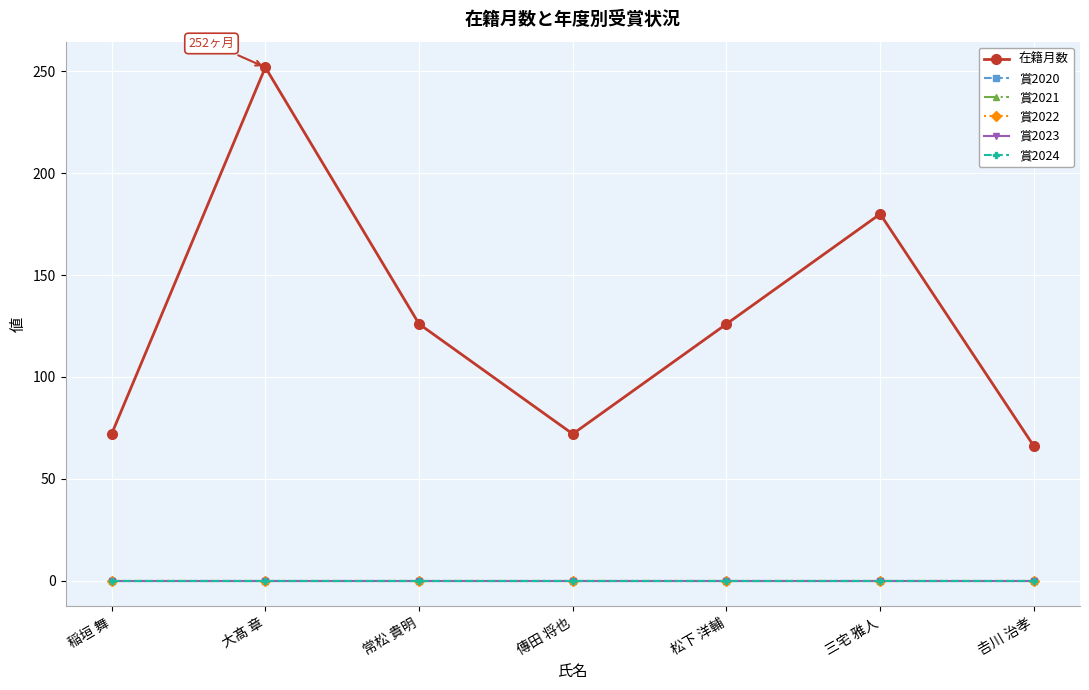

True or false: 在籍月数 has a value of 181 at 松下 洋輔.

False